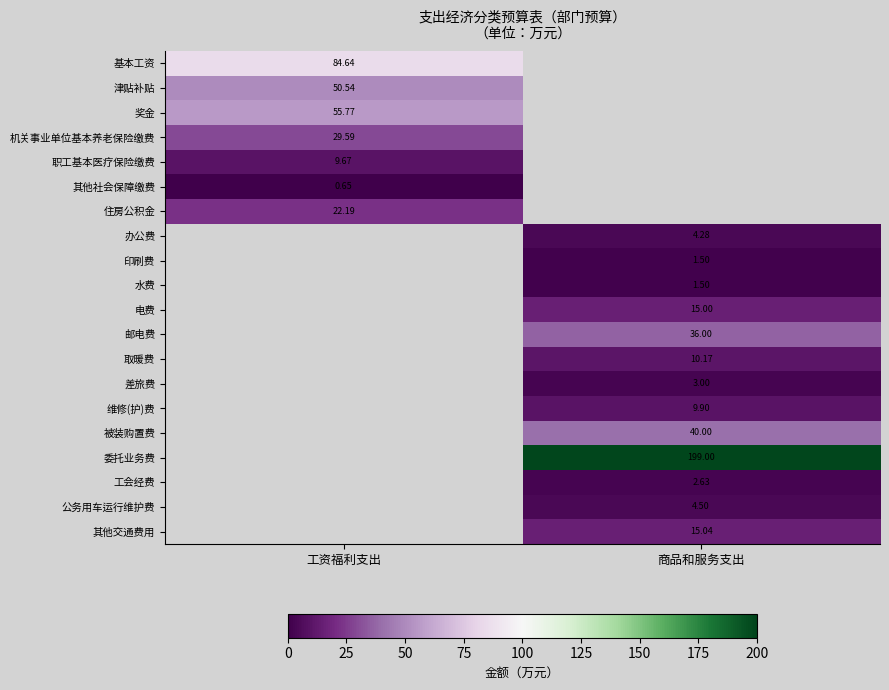

Is the value of 维修(护)费 at 商品和服务支出 greater than the value of 住房公积金 at 工资福利支出?

No